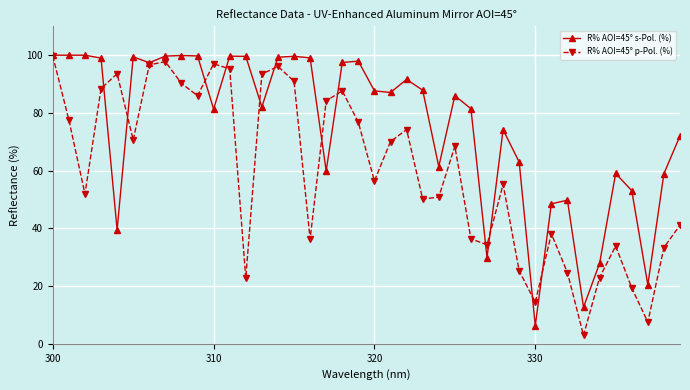

What is the value of the R% AOI=45° p-Pol. (%) point at the 15th from the left?

96.1